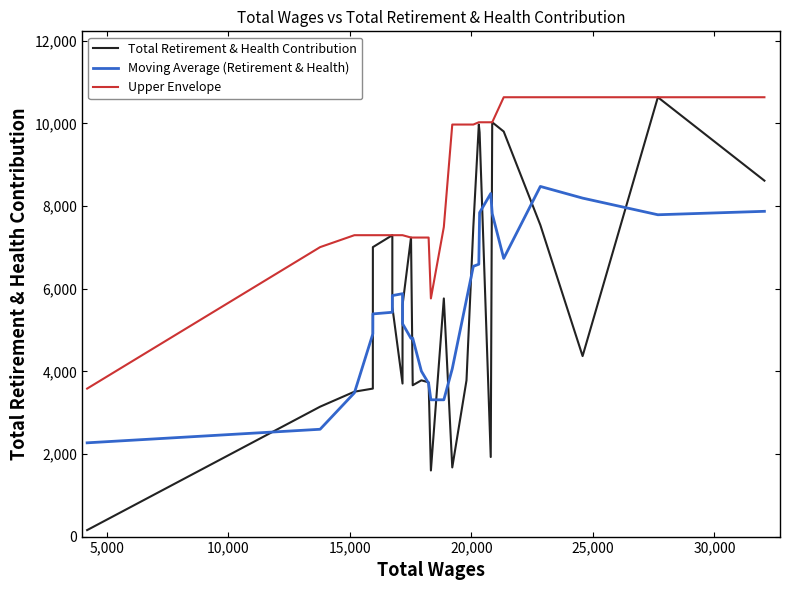

In Upper Envelope, how many points are lower than both neighbors (excluding endpoints)?

1